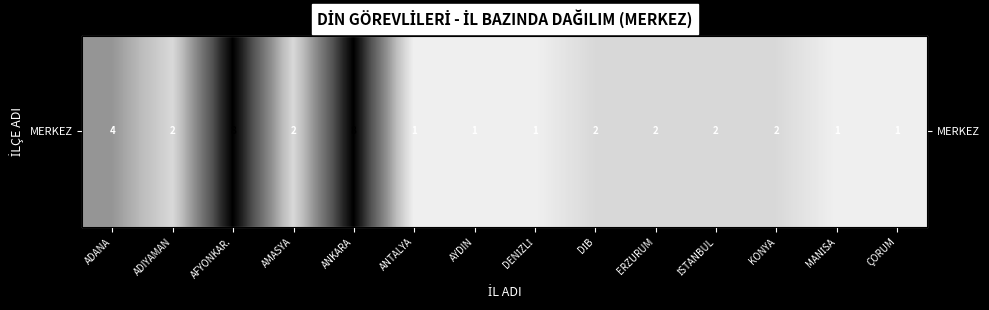

How many values are between 0 and 1?

14